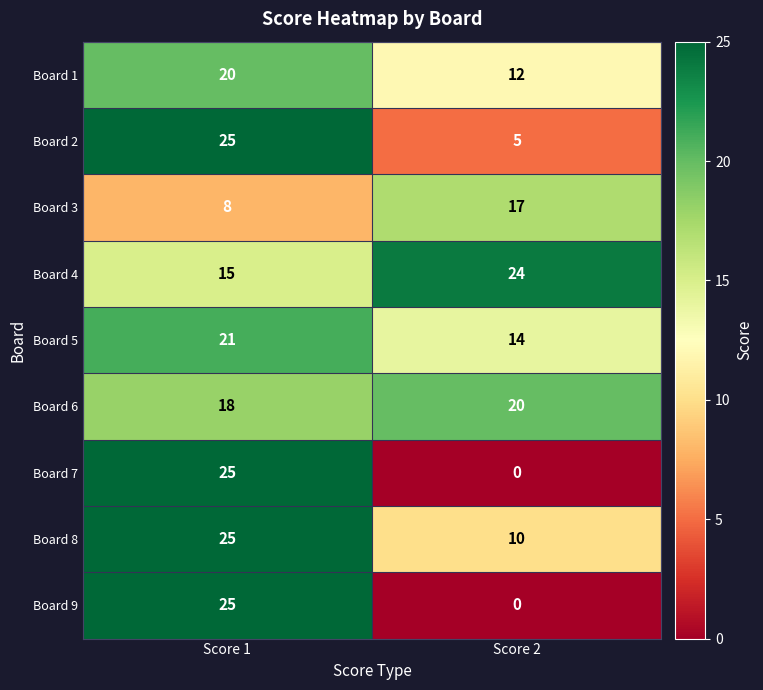

List the labels in order of Board 8 value, largest first.

Score 1, Score 2